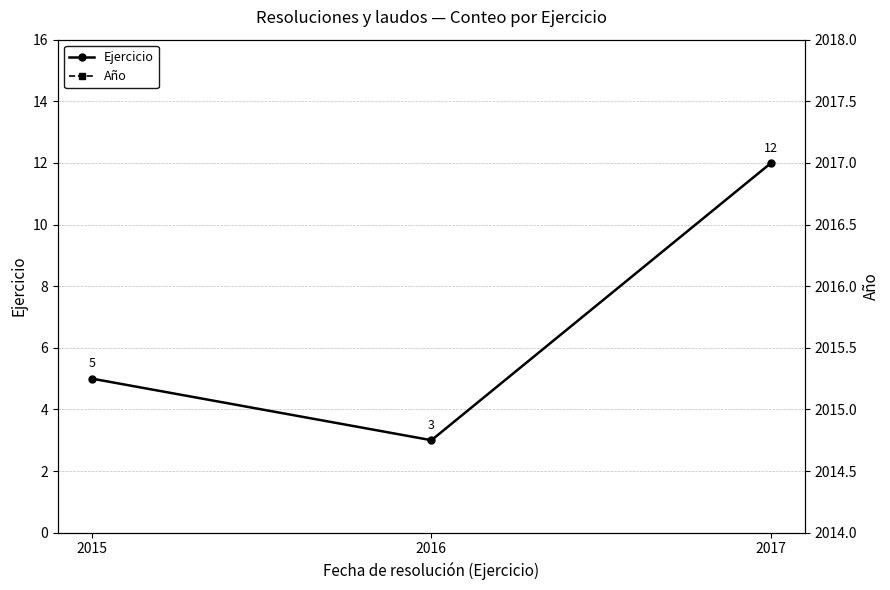

The value of Ejercicio at 2015 is 2. True or false?

False